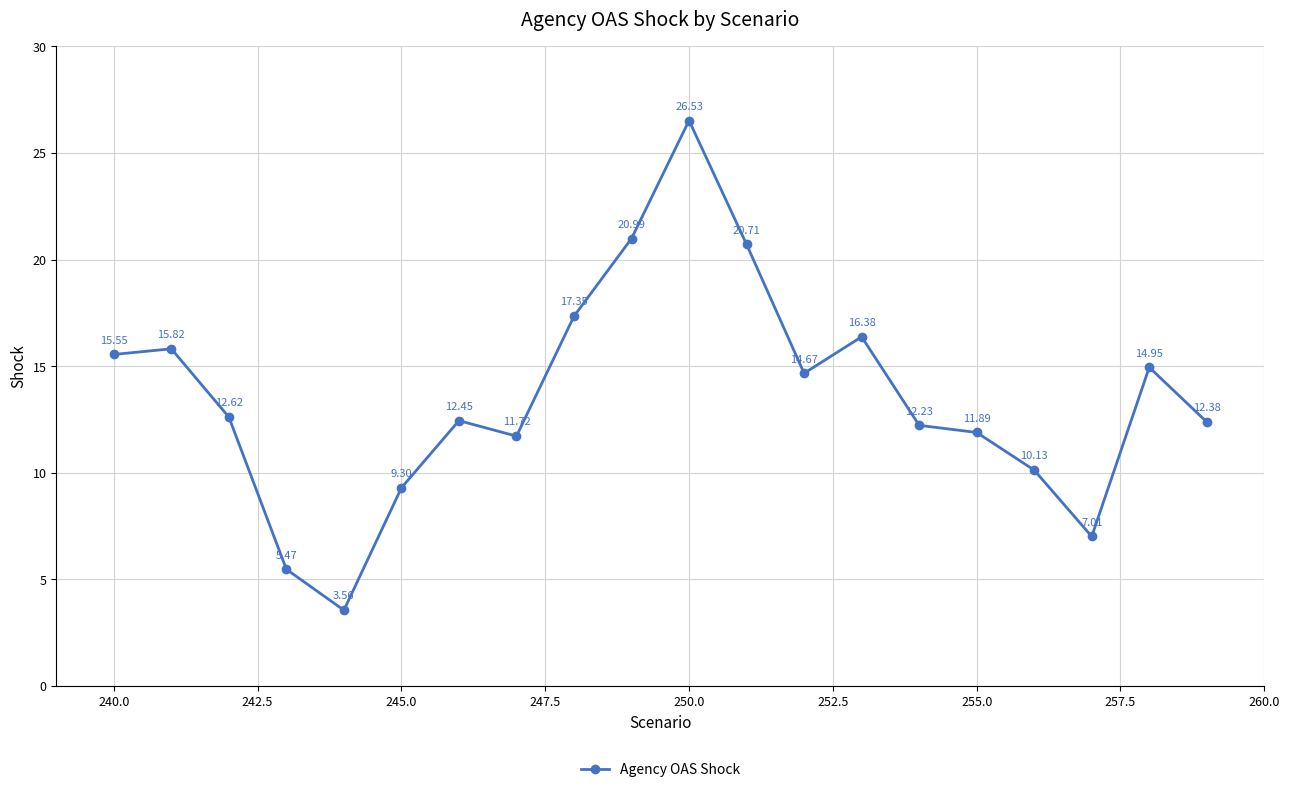

True or false: the data has more than 0 interior local peaks.

True